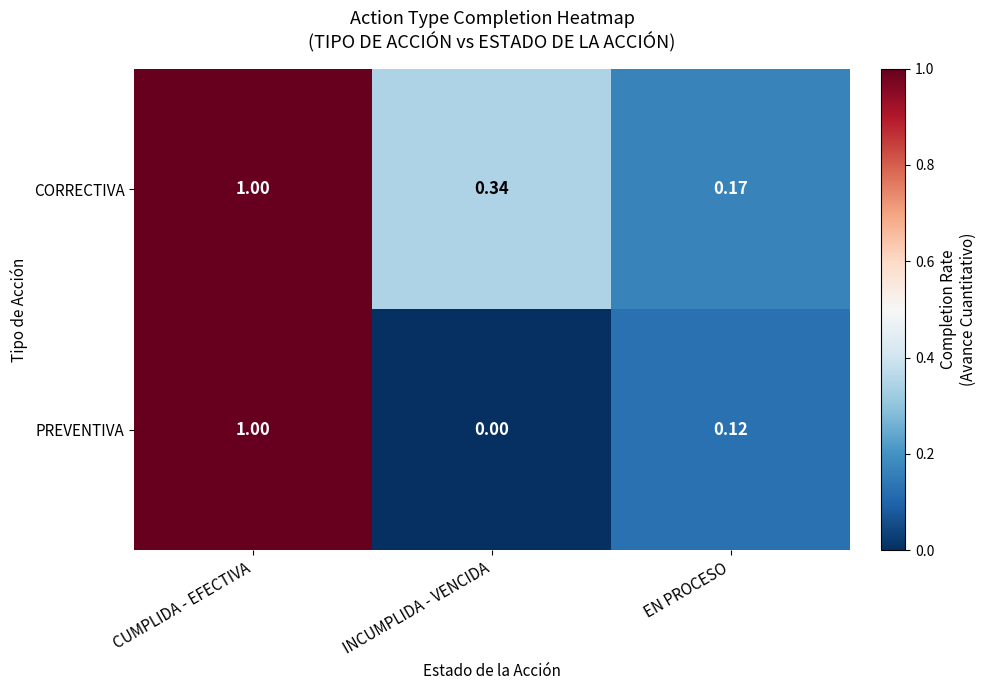

Which series has the largest total across all categories?

CORRECTIVA